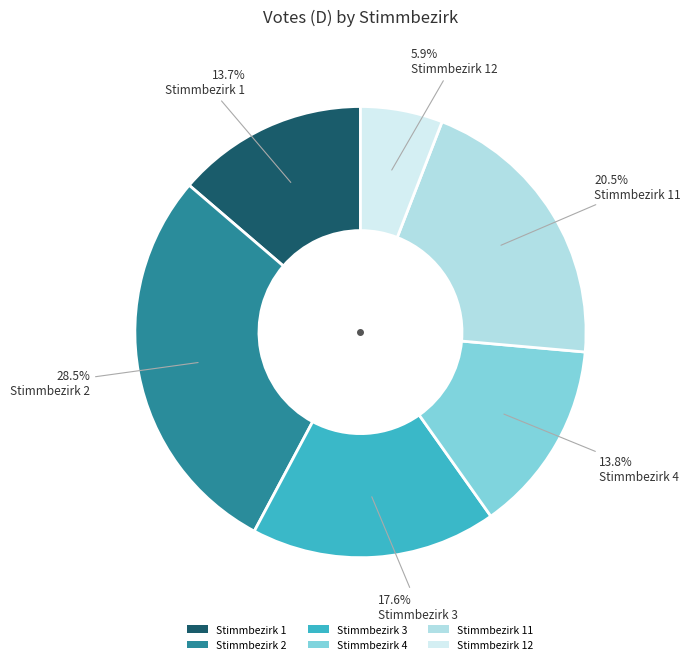

How many slices are in this pie chart?

6